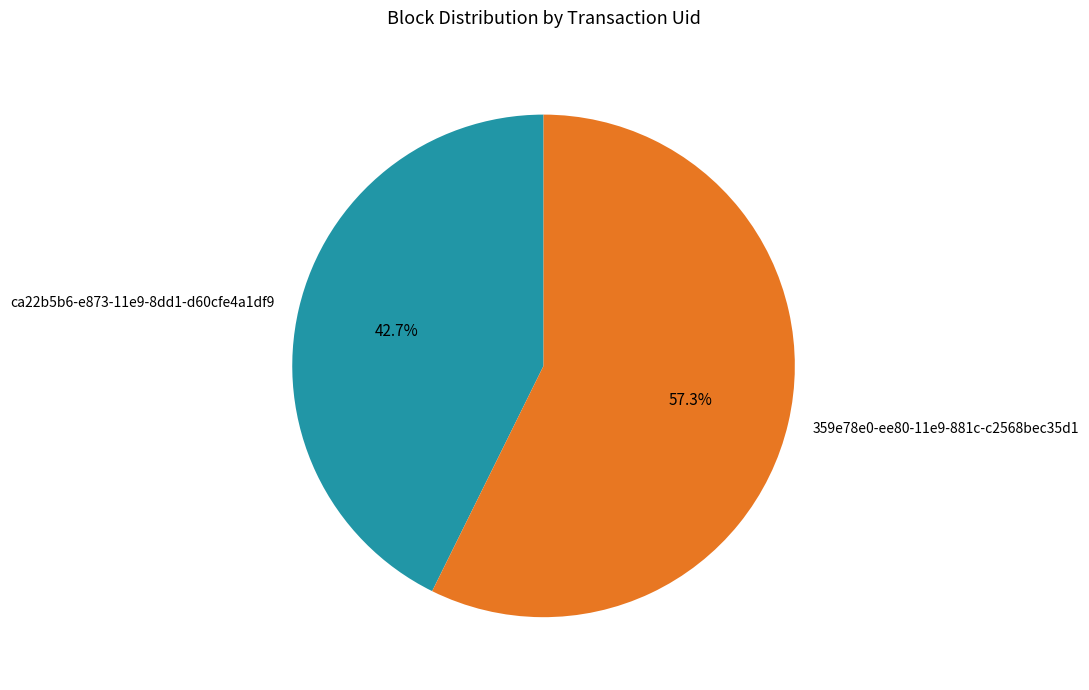

To the nearest percent, what portion does 359e78e0-ee80-11e9-881c-c2568bec35d1 represent?

57%